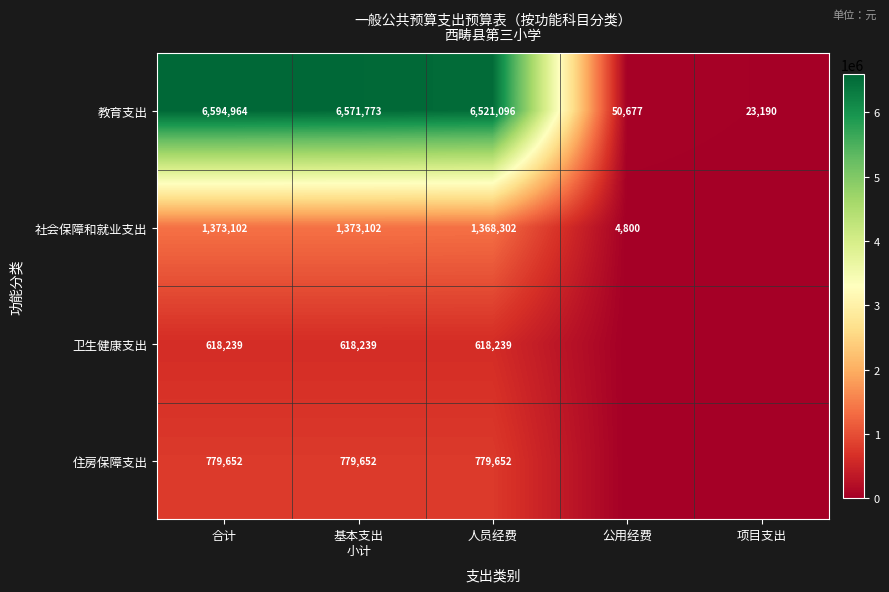

Count the number of categories in the chart.

5